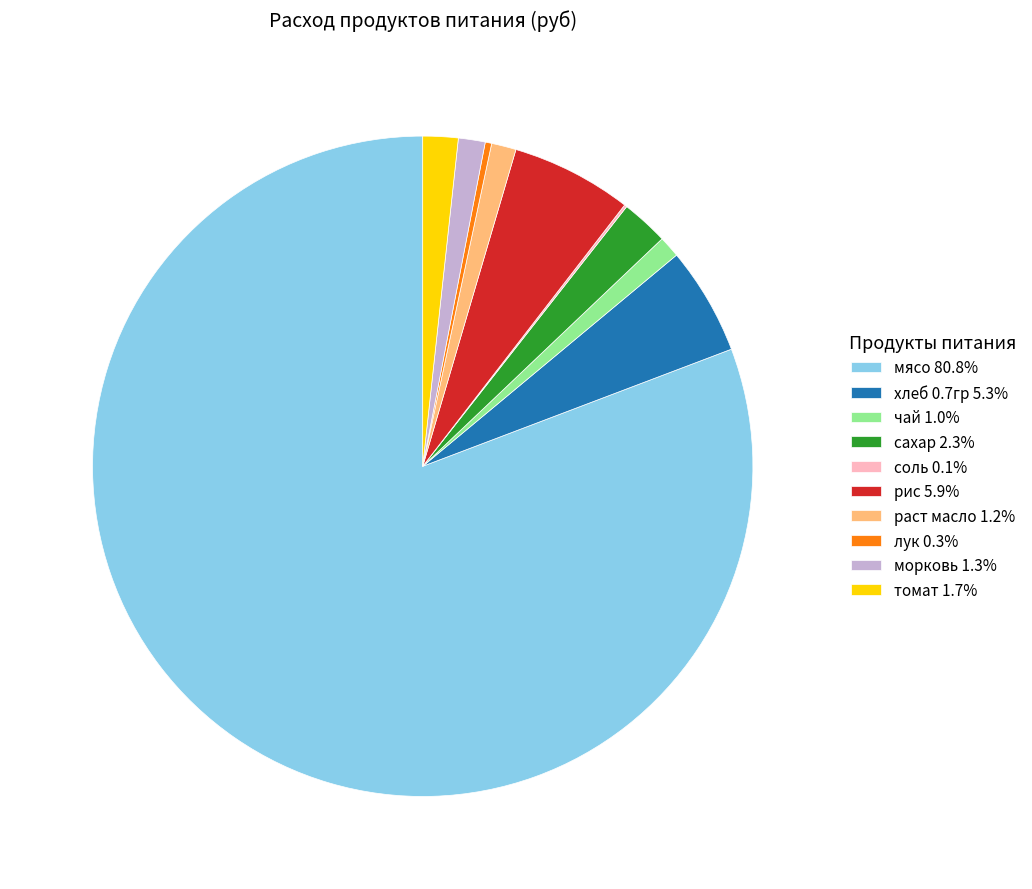

Is there a majority slice in this chart?

Yes